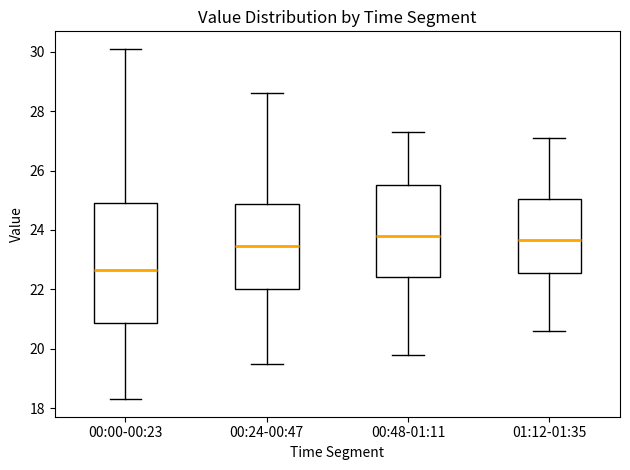

Reading left to right, transcribe this box plot: for each box, give where its median line is, the range the box spans, and where its two whiskers end, as read against the y-axis. The values are not printed on the chart, so give them approximately, as read against the axis.

00:00-00:23: median 22.6, box 20.8 to 25.0, whiskers 18.4 to 30.2
00:24-00:47: median 23.4, box 22.0 to 24.8, whiskers 19.6 to 28.6
00:48-01:11: median 23.8, box 22.4 to 25.6, whiskers 19.8 to 27.4
01:12-01:35: median 23.6, box 22.6 to 25.0, whiskers 20.6 to 27.2